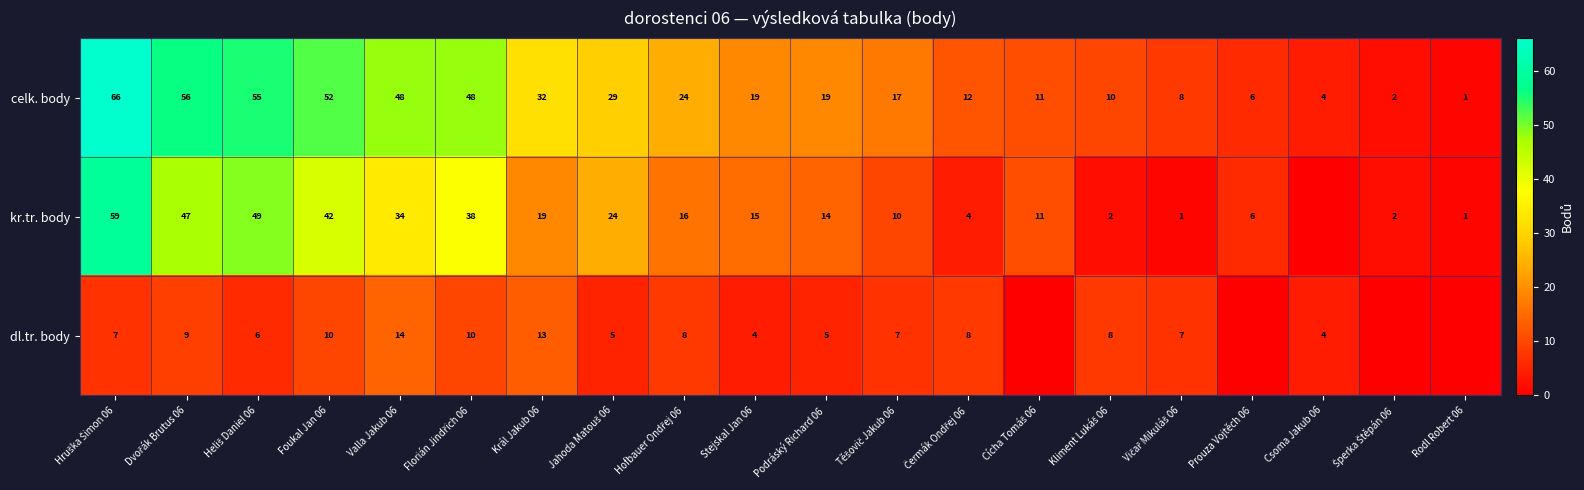

At Valla Jakub 06, list the series in order from largest to smallest.

celk. body, kr.tr. body, dl.tr. body